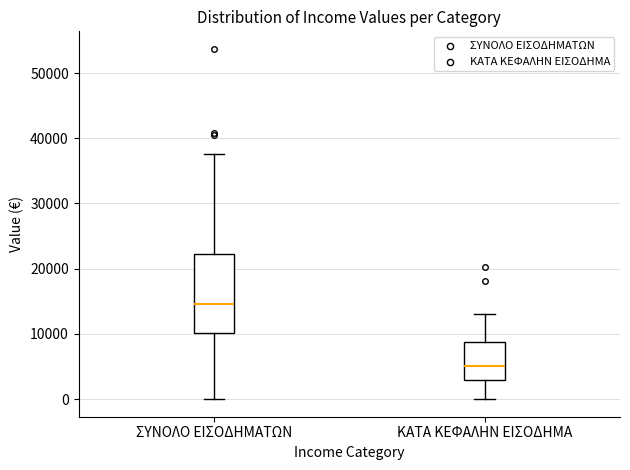

Which box's median line is the lowest?

ΚΑΤΑ ΚΕΦΑΛΗΝ ΕΙΣΟΔΗΜΑ